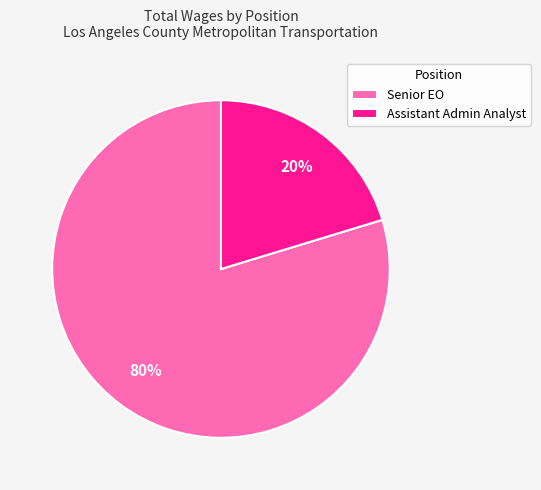

What percentage is the Assistant Admin Analyst slice, to the nearest percent?

20%